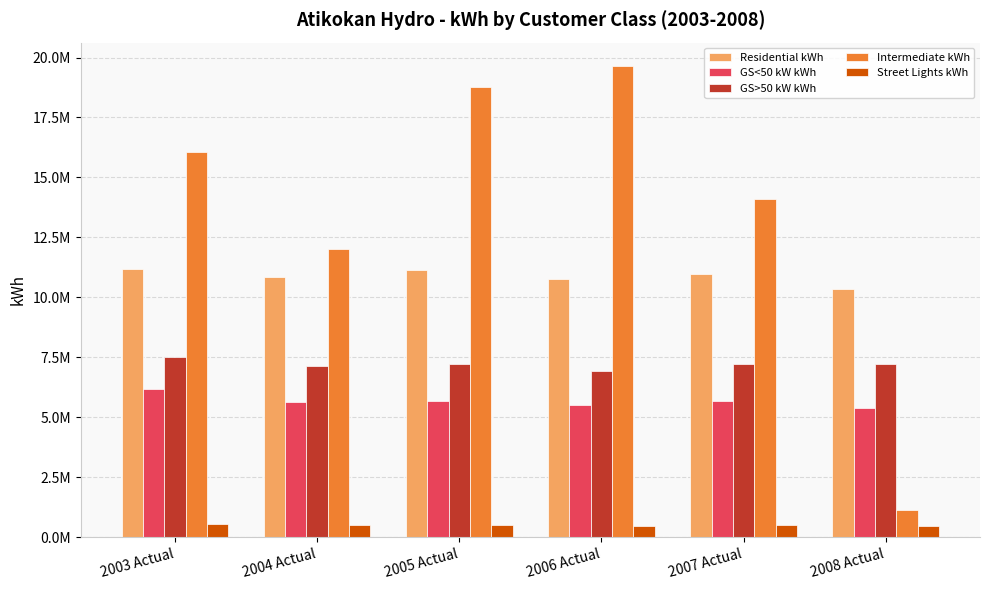

How many data points in Residential kWh are less than 10963265?

3